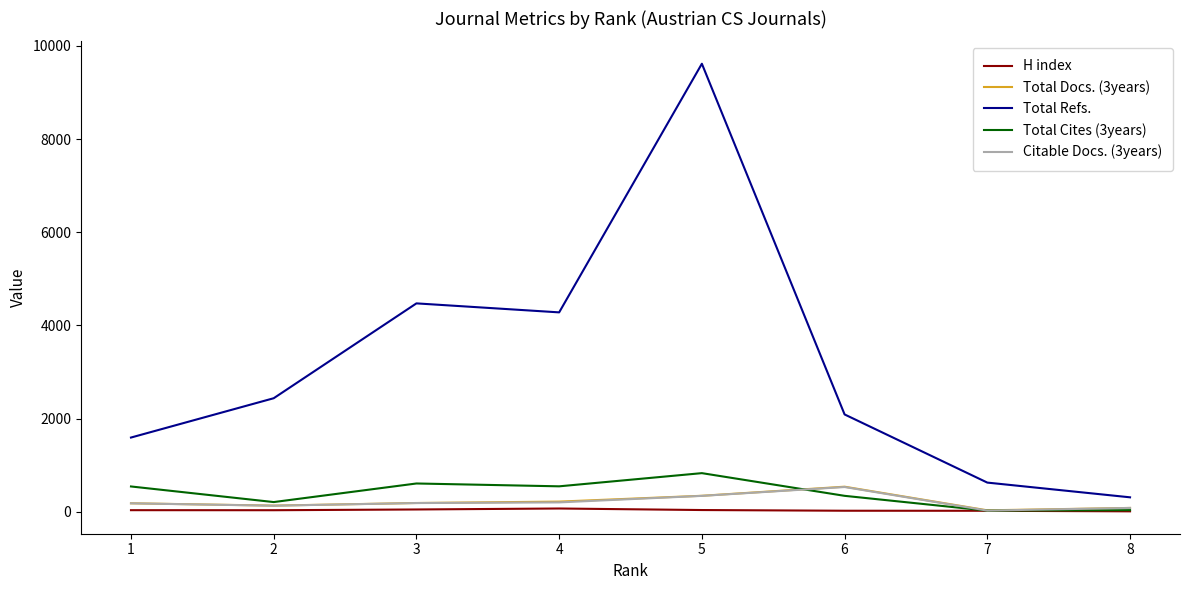

Which series has the largest range (max minus min)?

Total Refs.